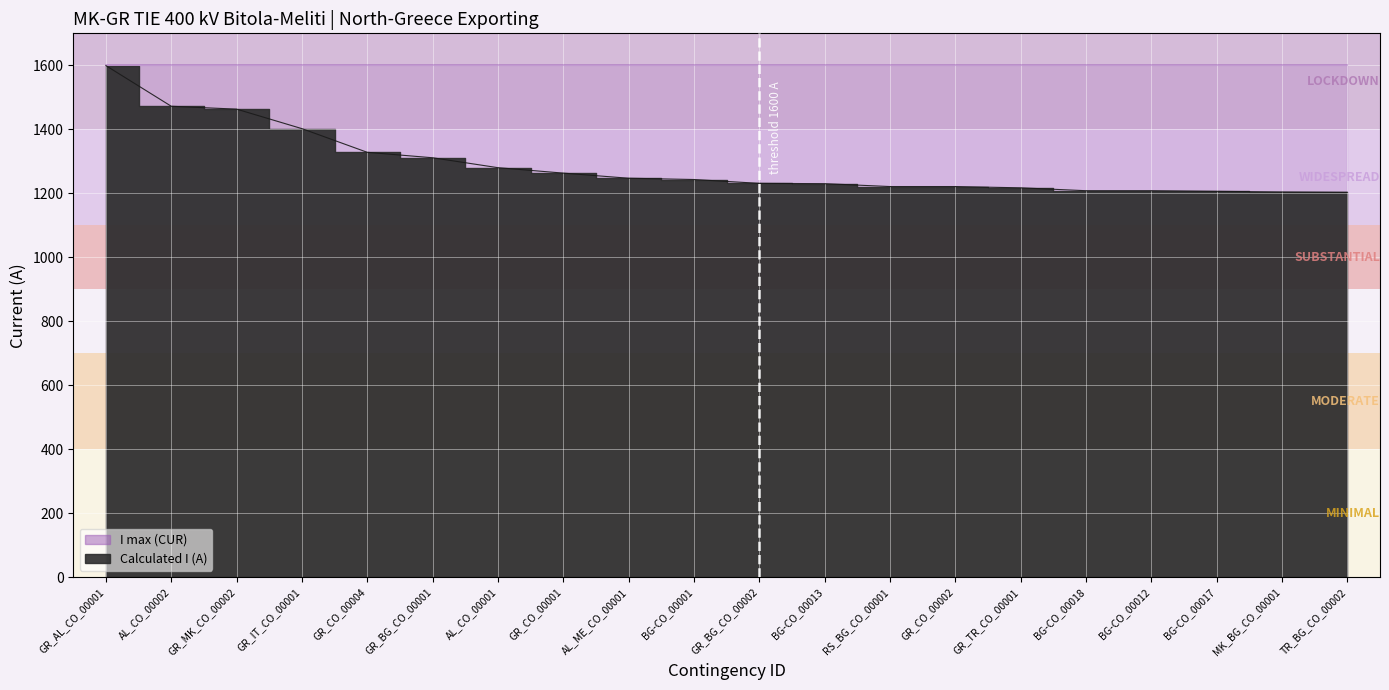

Read the value at GR_BG_CO_00001, to the nearest 5.

1310